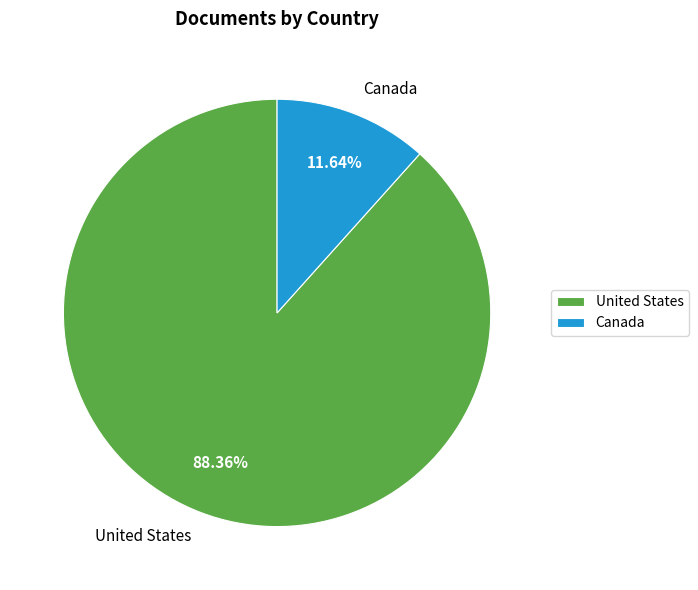

Which category has the smallest portion of the pie?

Canada